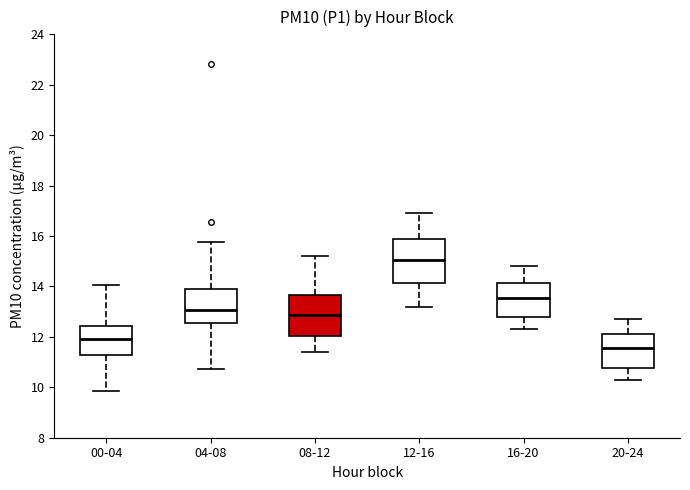

Where does the lower whisker of the box for 20-24 end on the y-axis? The values are not printed on the chart, so give them approximately, as read against the axis.

10.4